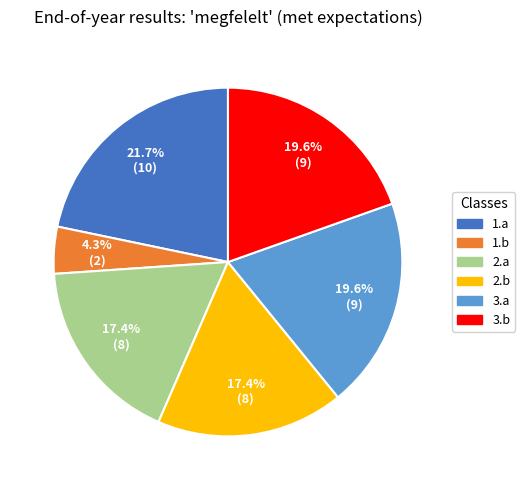

Which has a higher value, 1.b or 3.b?

3.b